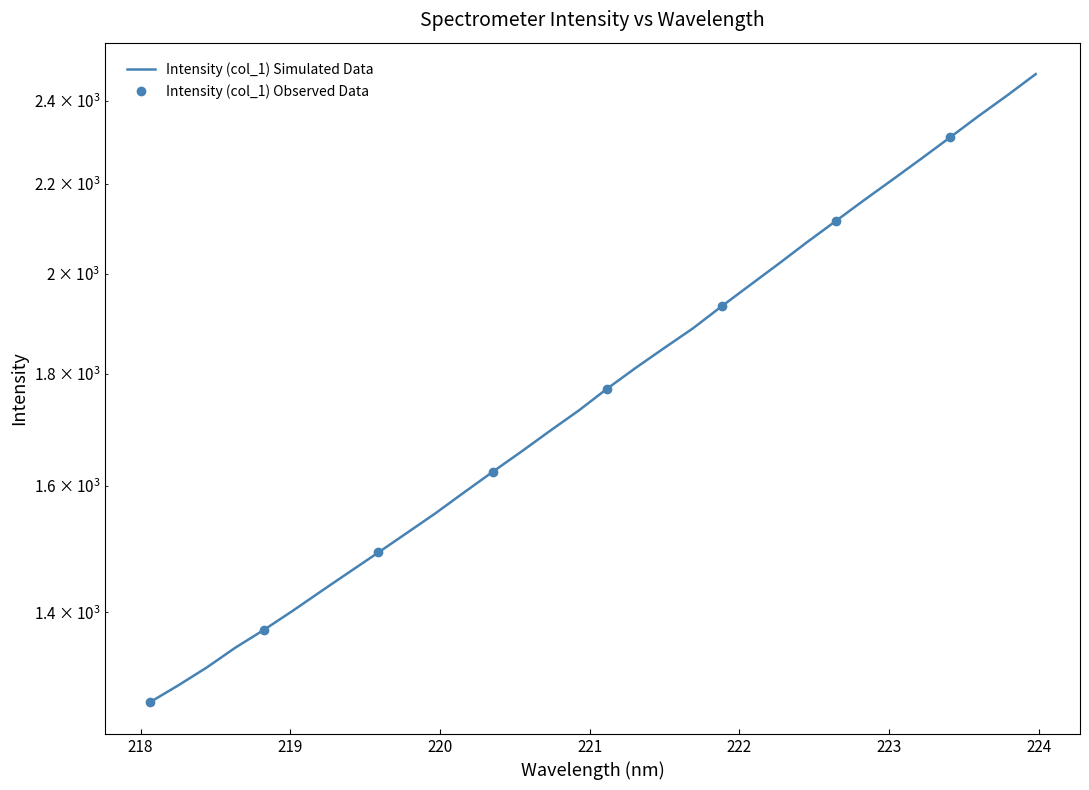

List the labels in order of value, largest first.

223.9802, 223.7895, 223.5987, 223.408, 223.2172, 223.0264, 222.8355, 222.6447, 222.4538, 222.263, 222.0721, 221.8812, 221.6902, 221.4993, 221.3083, 221.1174, 220.9264, 220.7354, 220.5444, 220.3533, 220.1623, 219.9712, 219.7801, 219.589, 219.3979, 219.2067, 219.0156, 218.8244, 218.6332, 218.442, 218.2508, 218.0596